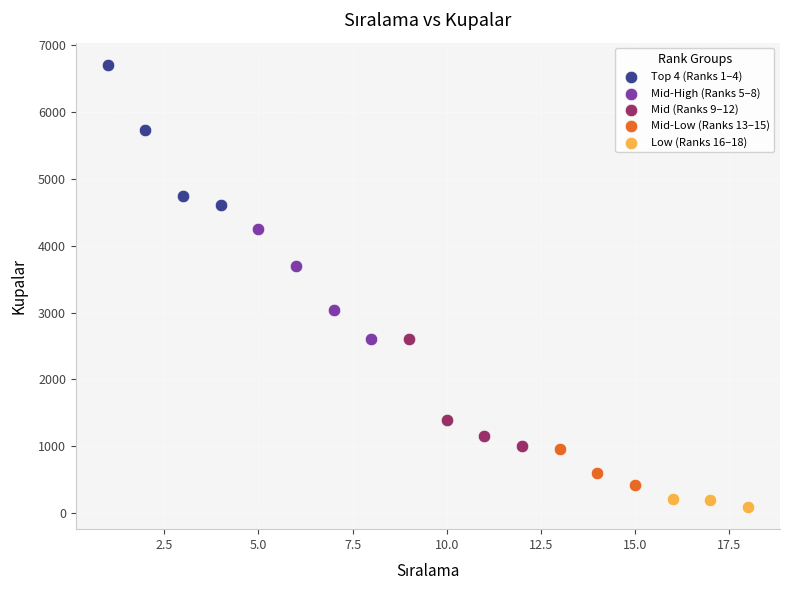

Which series contains the lowest Y value?

Low (Ranks 16–18)